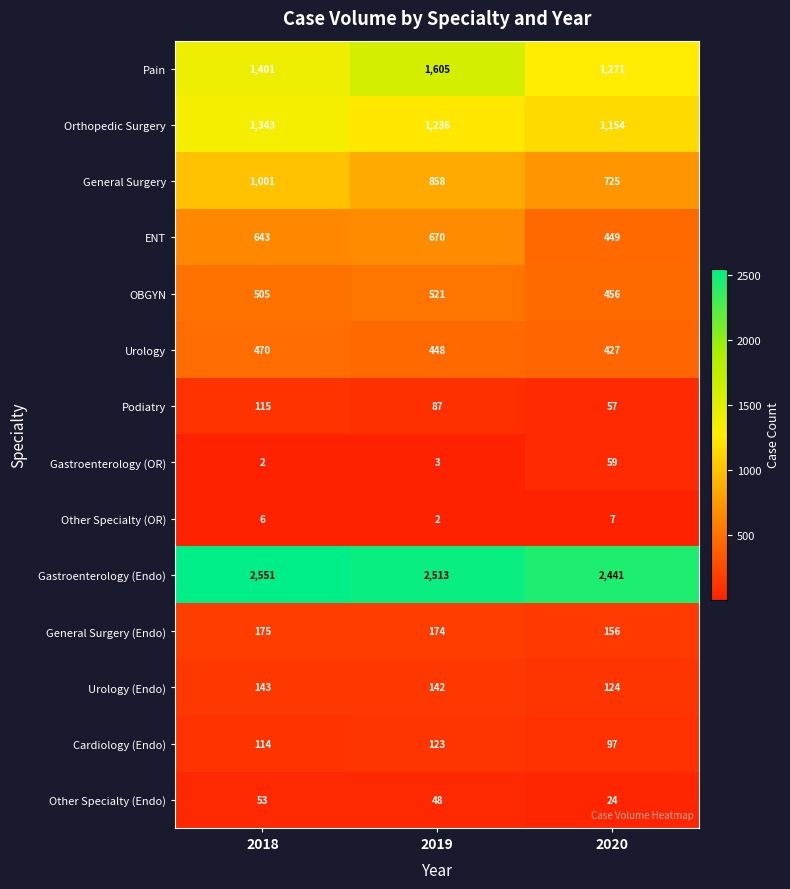

What is the total value across all series at 2020?

7447